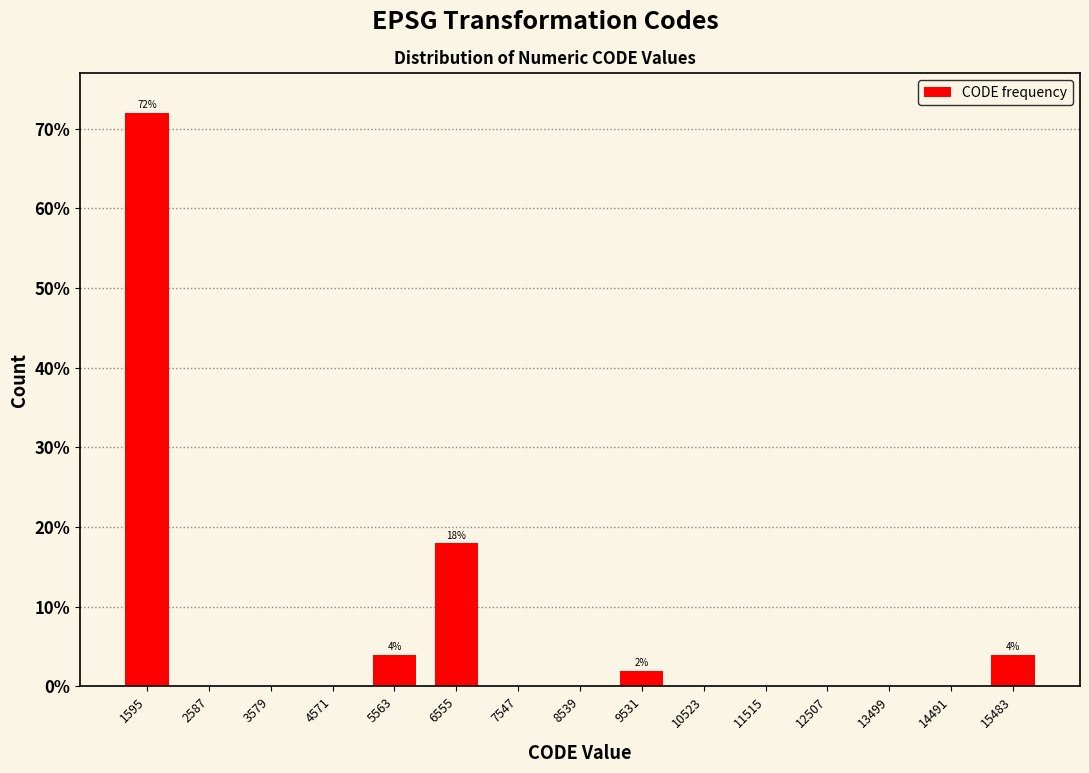

Over which range of the x-axis is the bar tallest?

1100 to 2100